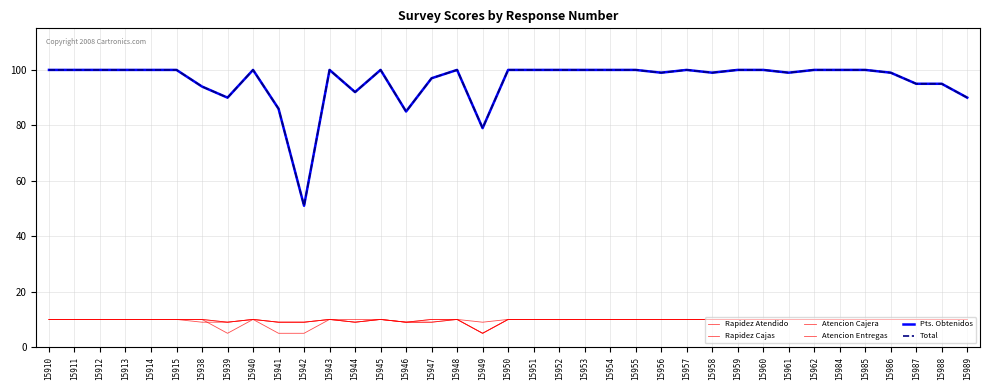

What is the value of the Rapidez Cajas point at the 24th from the left?

10